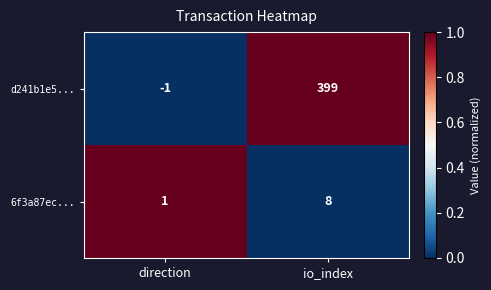

What is the difference between the 6f3a87ec... values at io_index and direction?

7